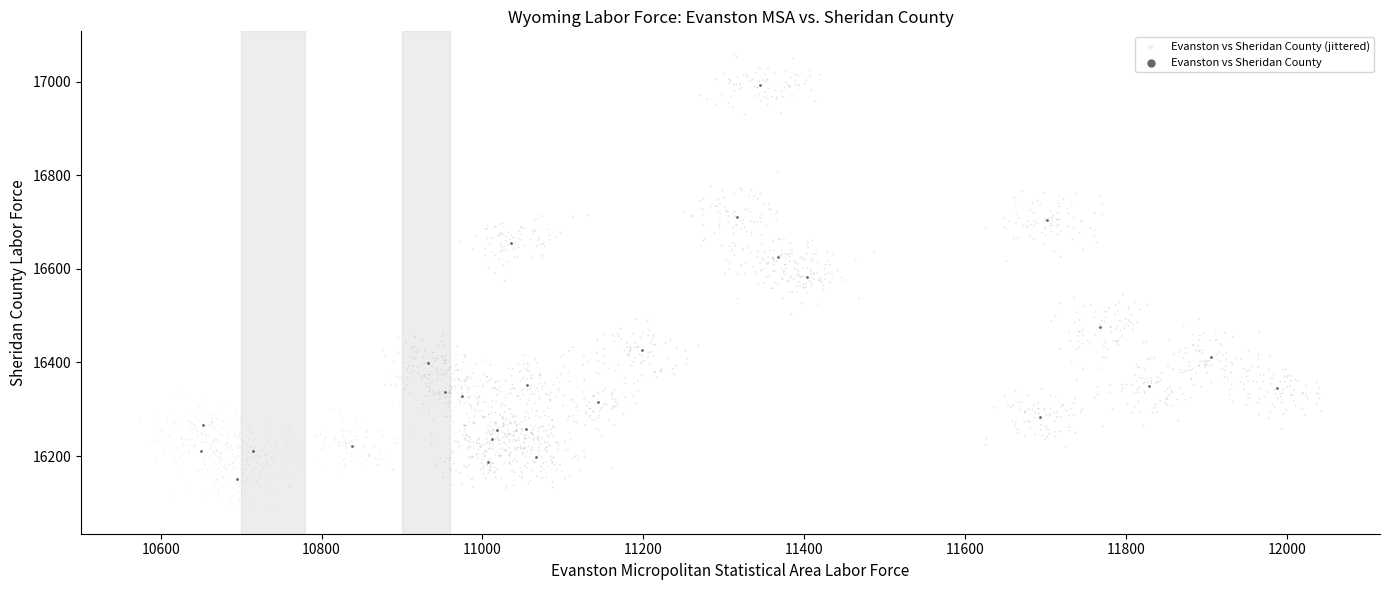

Which series has the largest Y range (max minus min)?

Evanston vs Sheridan County (jittered)